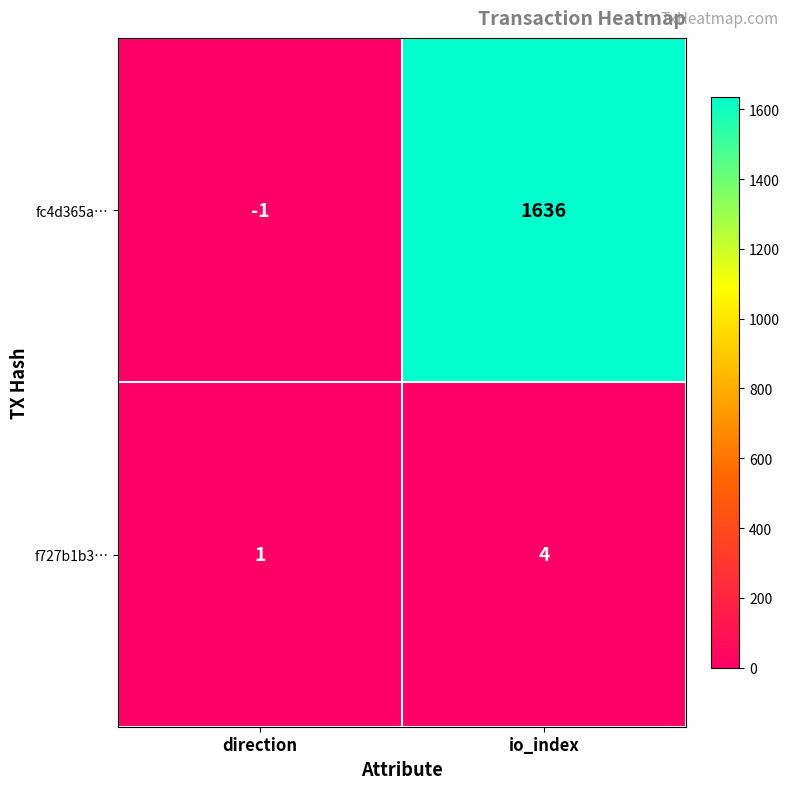

Reading left to right, list all the values displayed in this chart.

fc4d365a…: -1	1636
f727b1b3…: 1	4